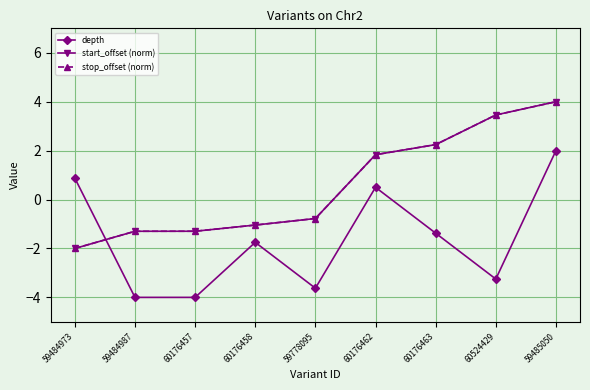

Is this an area chart (filled region under the line)?

No